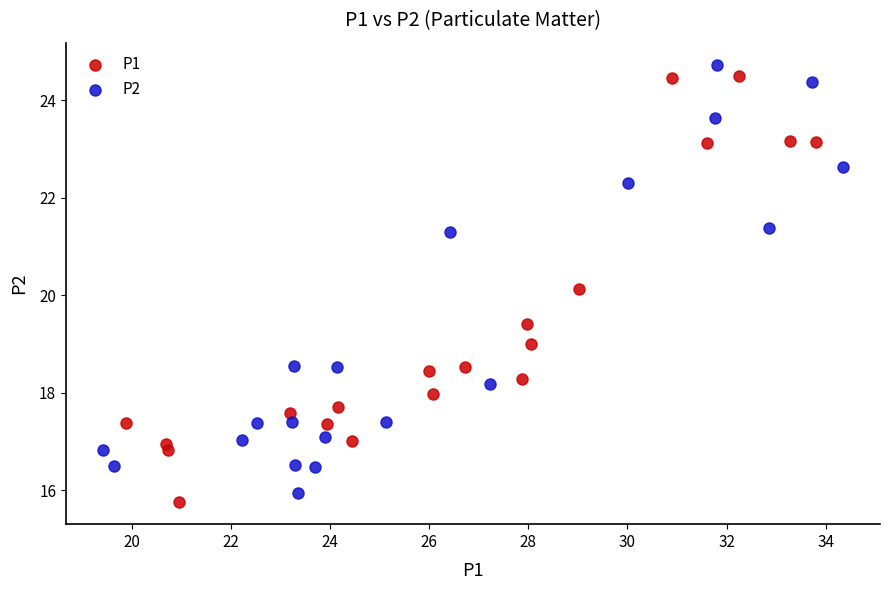

What are all the series names shown in the legend?

P1, P2